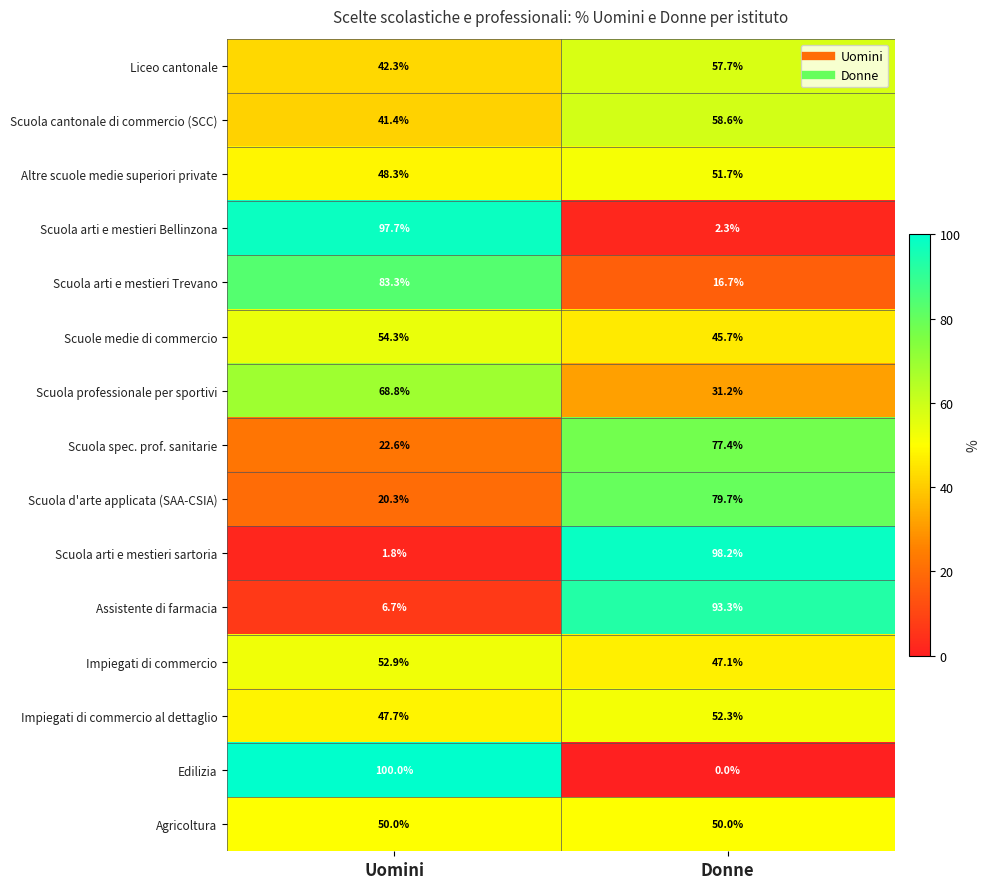

At Uomini, list the series in order from largest to smallest.

Edilizia, Scuola arti e mestieri Bellinzona, Scuola arti e mestieri Trevano, Scuola professionale per sportivi, Scuole medie di commercio, Impiegati di commercio, Agricoltura, Altre scuole medie superiori private, Impiegati di commercio al dettaglio, Liceo cantonale, Scuola cantonale di commercio (SCC), Scuola spec. prof. sanitarie, Scuola d'arte applicata (SAA-CSIA), Assistente di farmacia, Scuola arti e mestieri sartoria